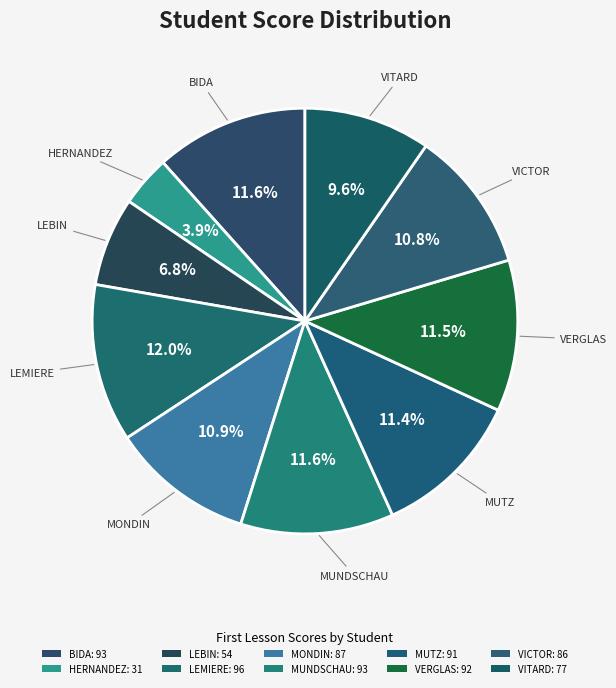

How many segments does this pie chart have?

10